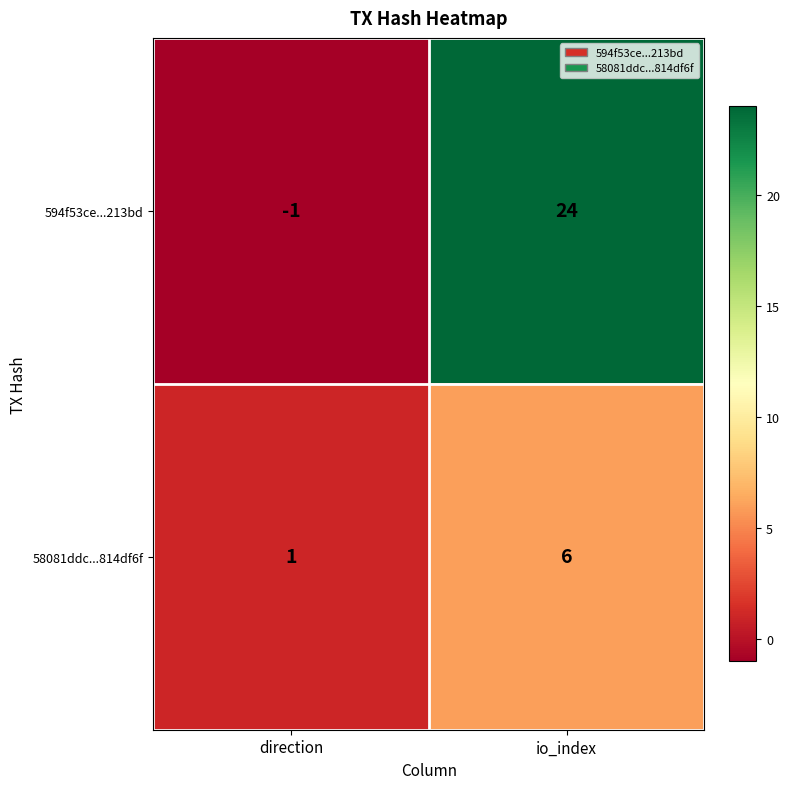

Rank the categories by 594f53ce...213bd value from highest to lowest.

io_index, direction